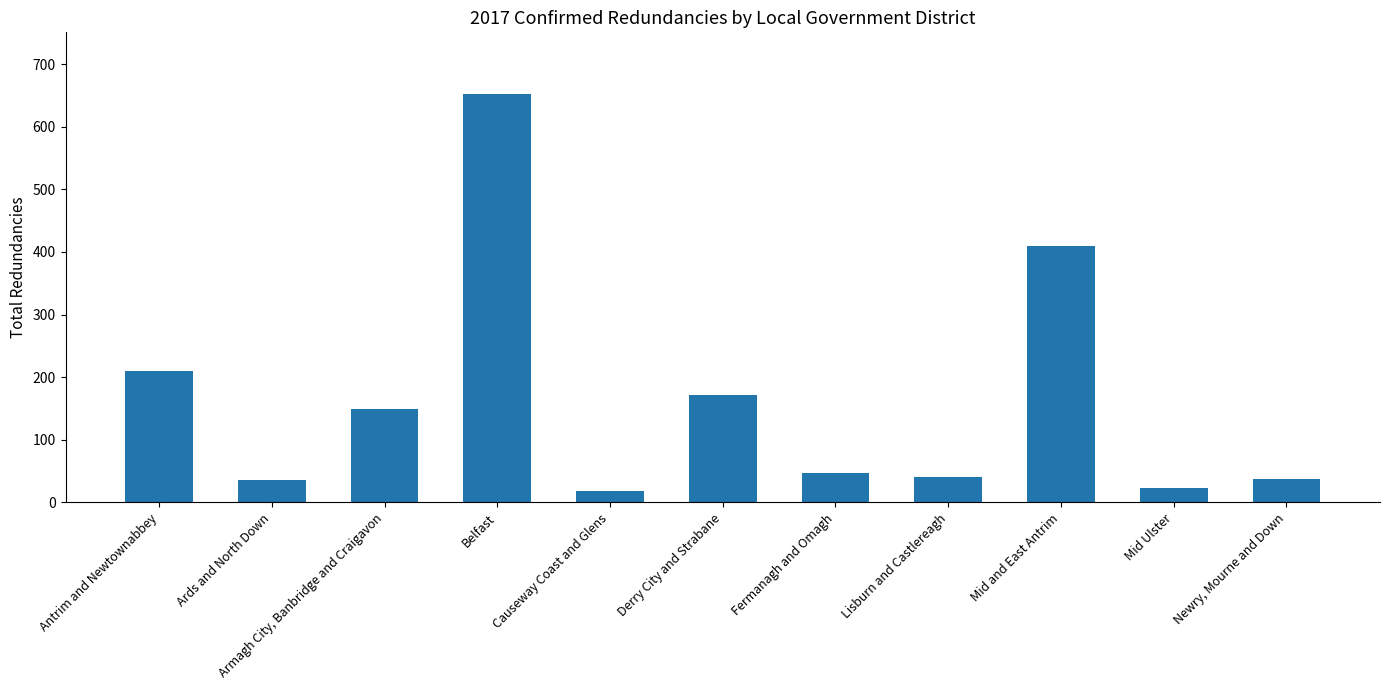

How many bars are there in total?

11